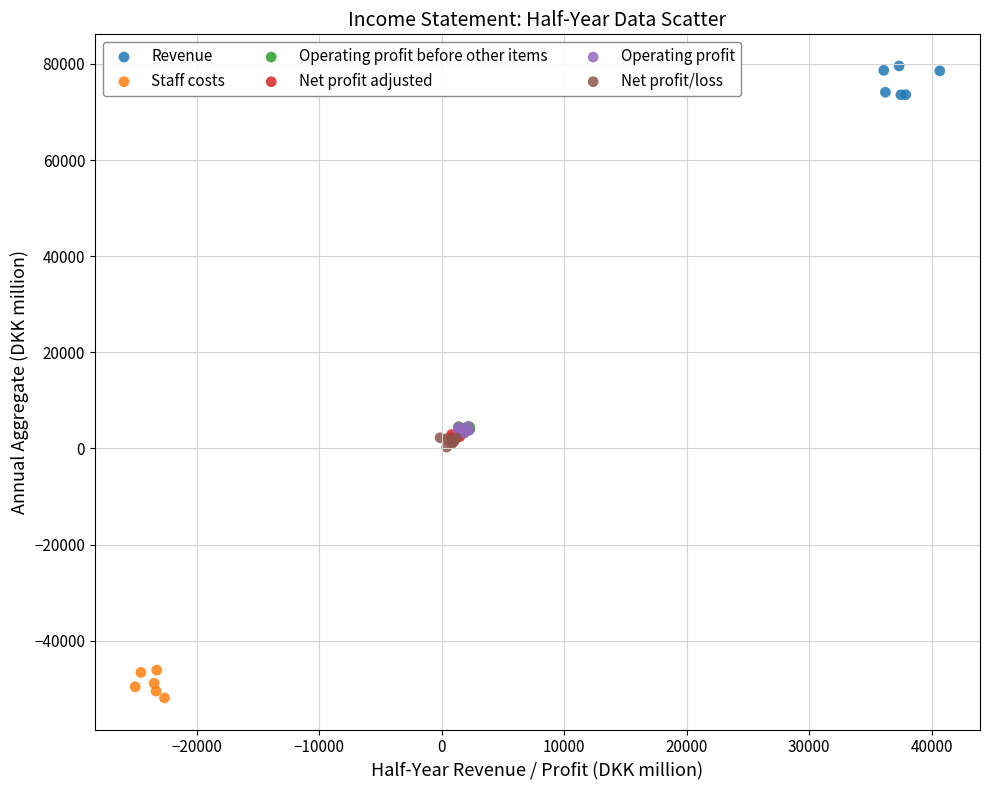

Which series contains the highest Y value?

Revenue